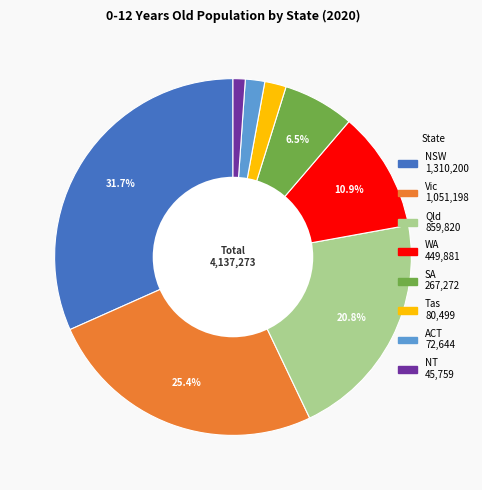

Combined, what portion of the pie is Qld and Vic?

46.2%